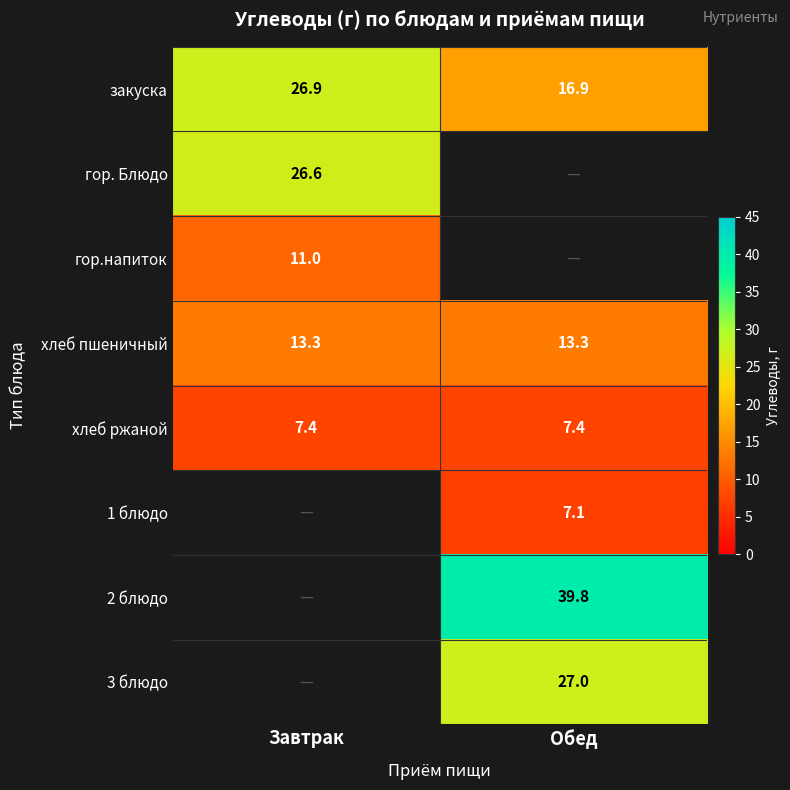

How many values in the закуска series are below 26?

1